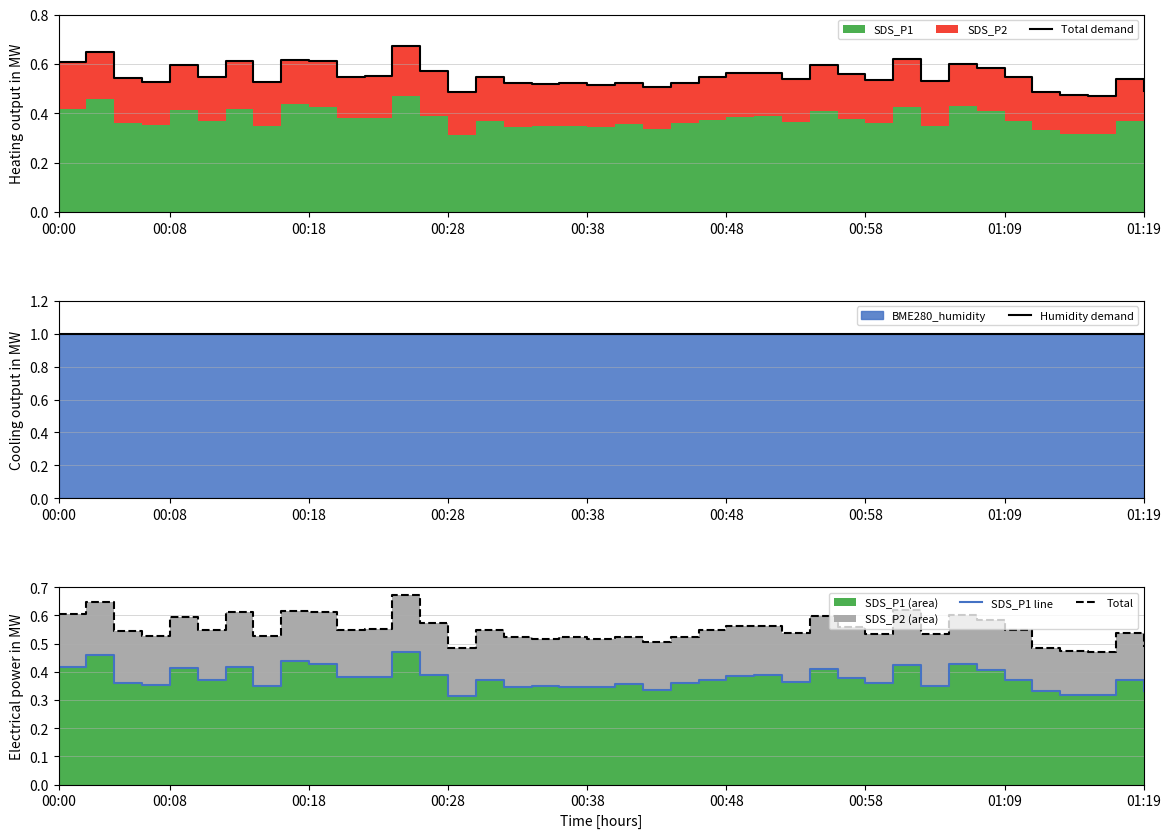

True or false: Total and SDS_P1 line intersect in this chart.

False